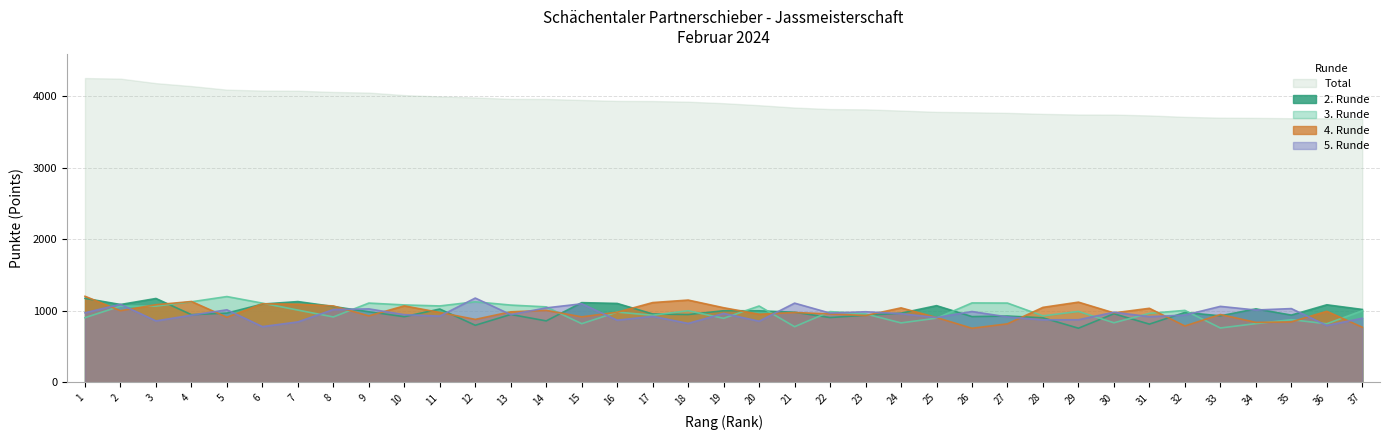

What is the value of the 5. Runde point at the 4th from the left?

938